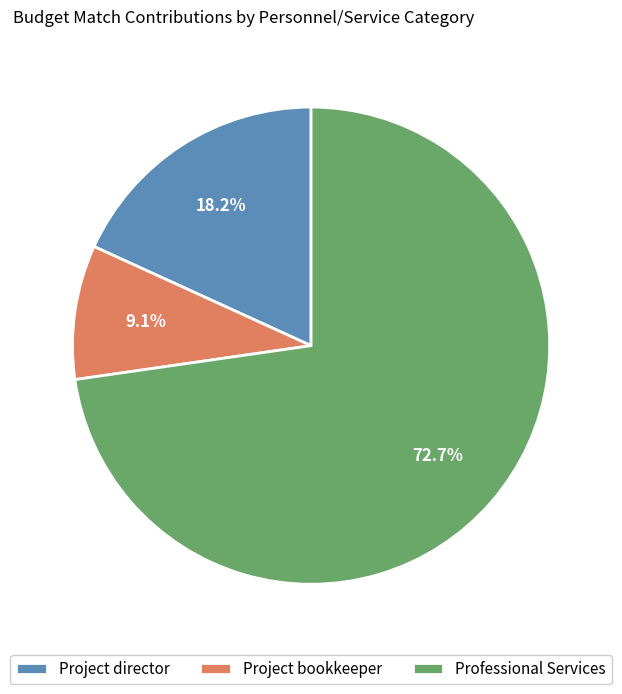

Rank the categories by value from lowest to highest.

Project bookkeeper, Project director, Professional Services